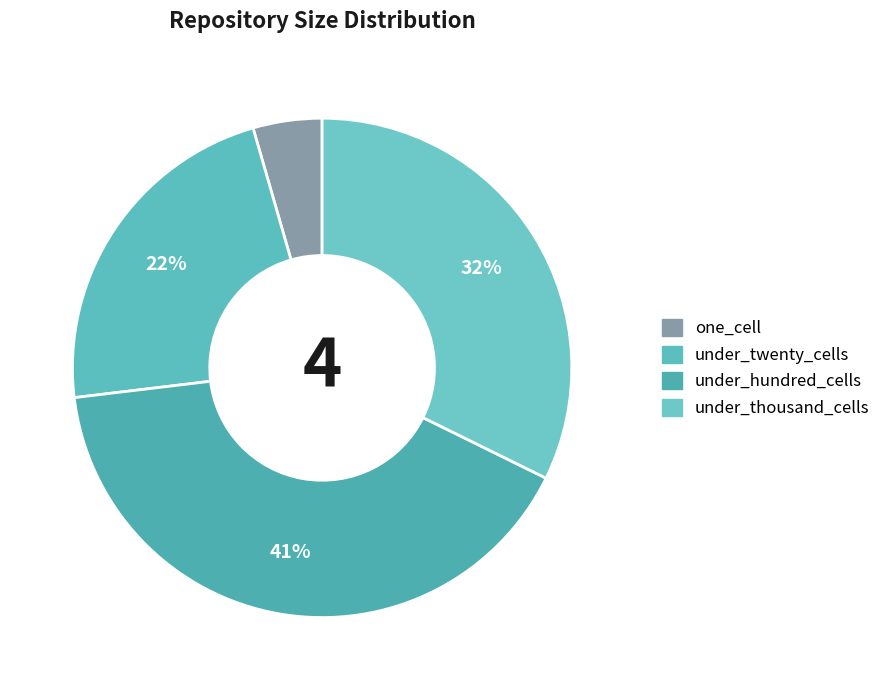

Count the number of slices in the pie.

4